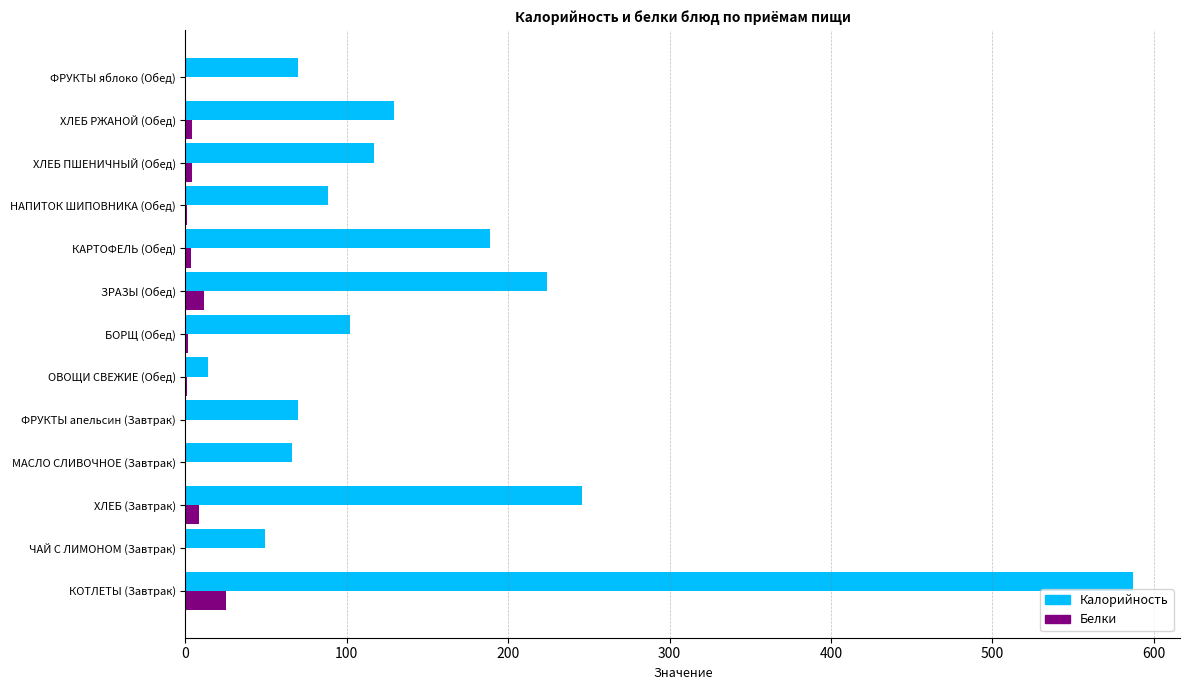

The Калорийность series shows 102.2 at МАСЛО СЛИВОЧНОЕ (Завтрак). True or false?

False